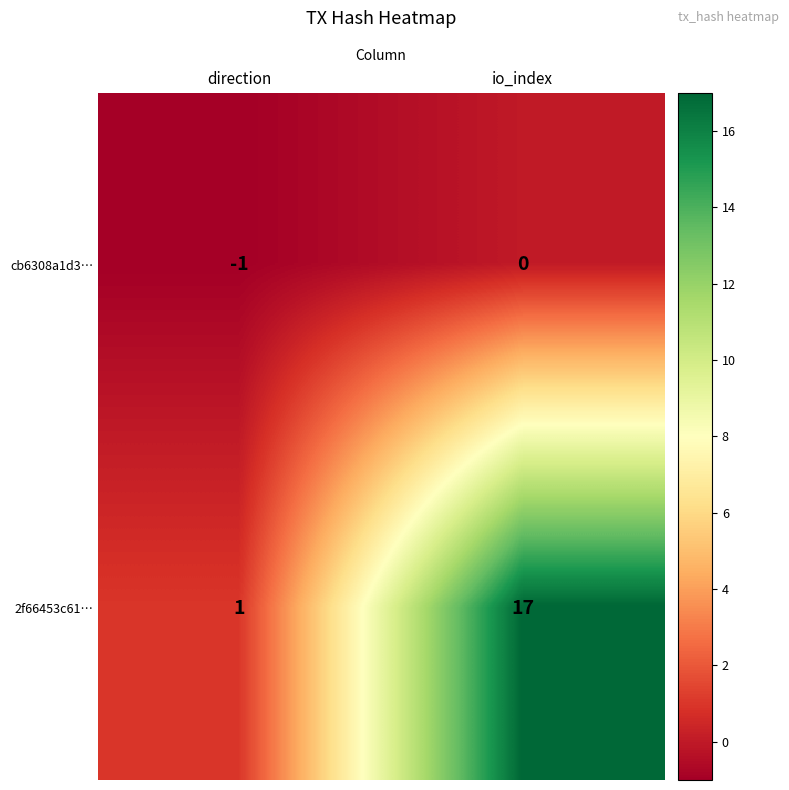

List the series in order of their overall mean, highest first.

2f66453c61…, cb6308a1d3…